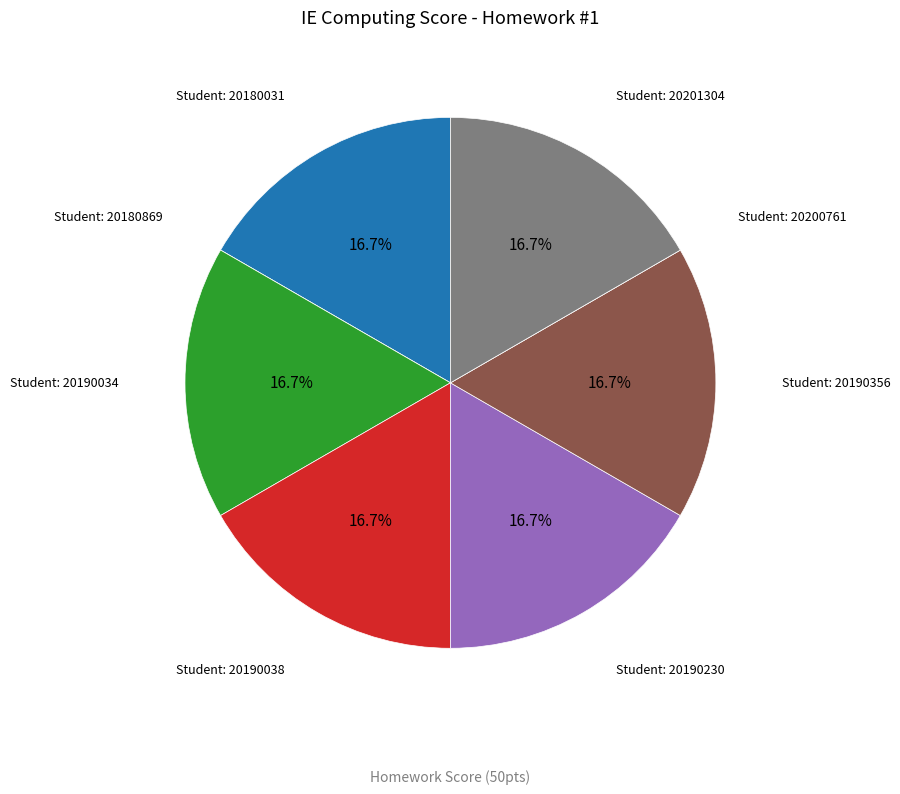

Is there a majority slice in this chart?

No